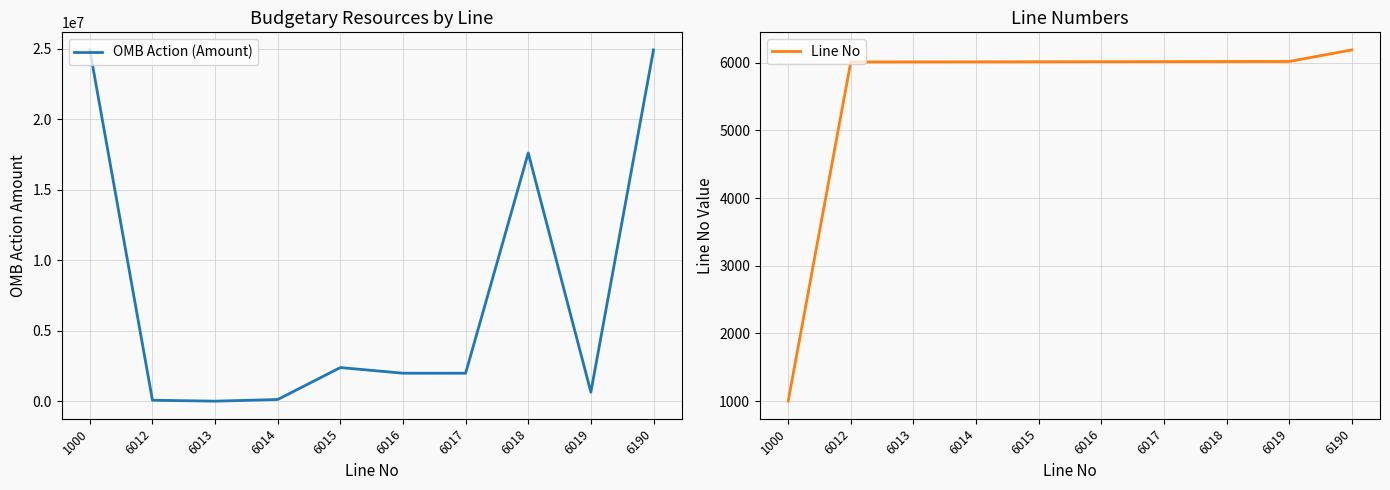

Is it true that OMB Action (Amount) equals 117595 at 6012?

False